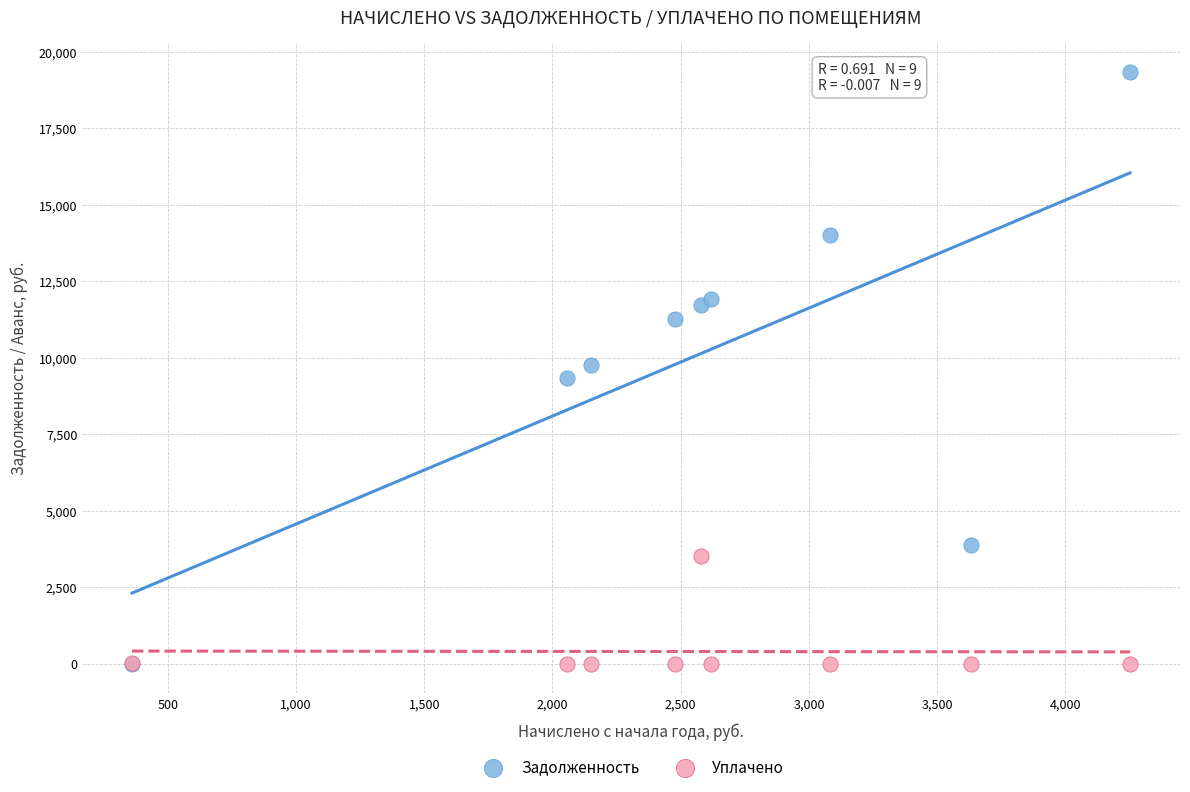

What are all the series names shown in the legend?

Задолженность, Уплачено